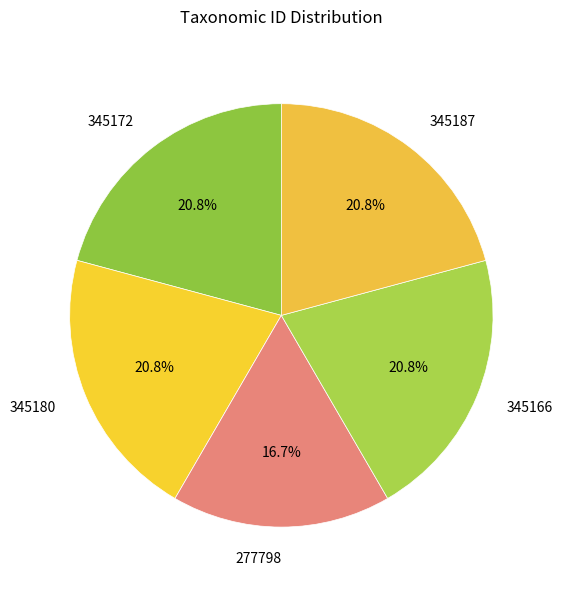

Does 345180 represent more than half of the total?

No